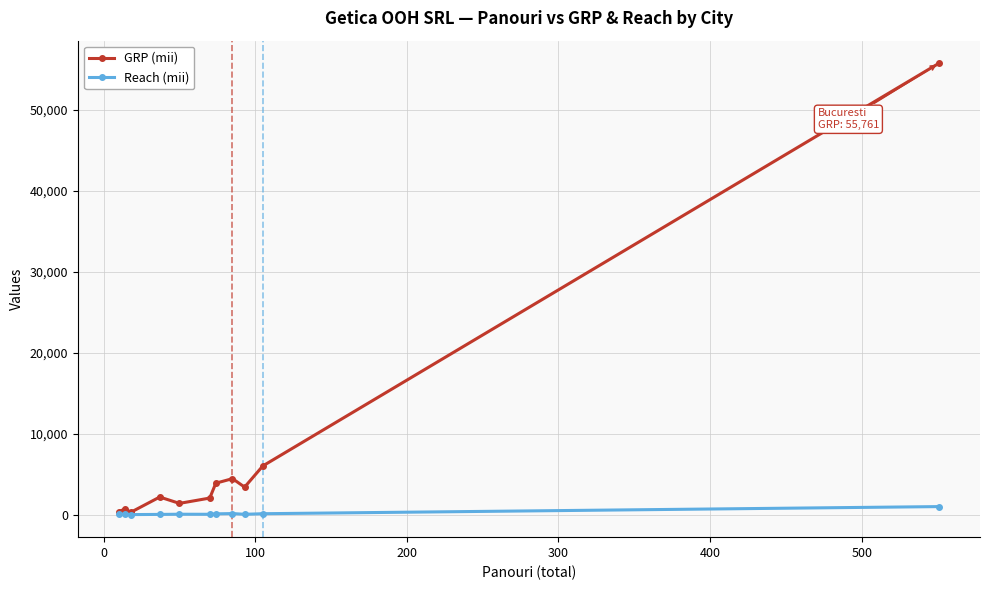

Which series has the widest spread of values?

GRP (mii)